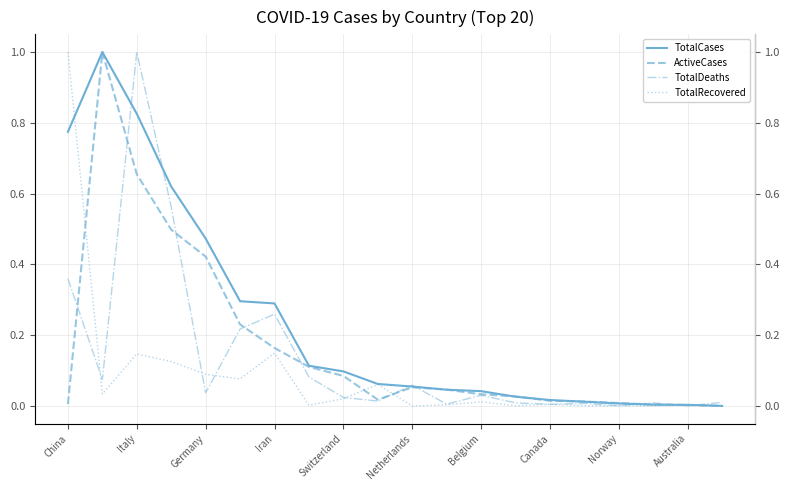

True or false: ActiveCases and TotalRecovered cross at least once.

True